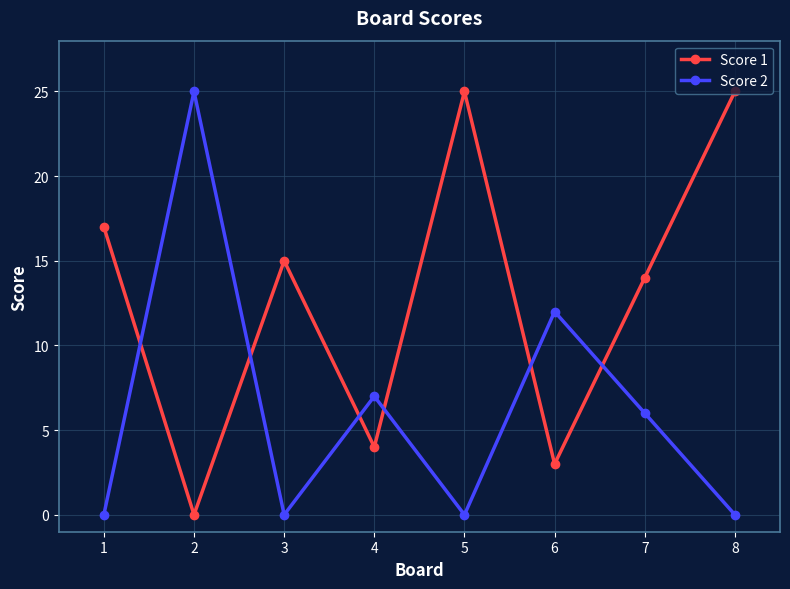

Between which two adjacent categories do Score 1 and Score 2 first intersect?

1 and 2